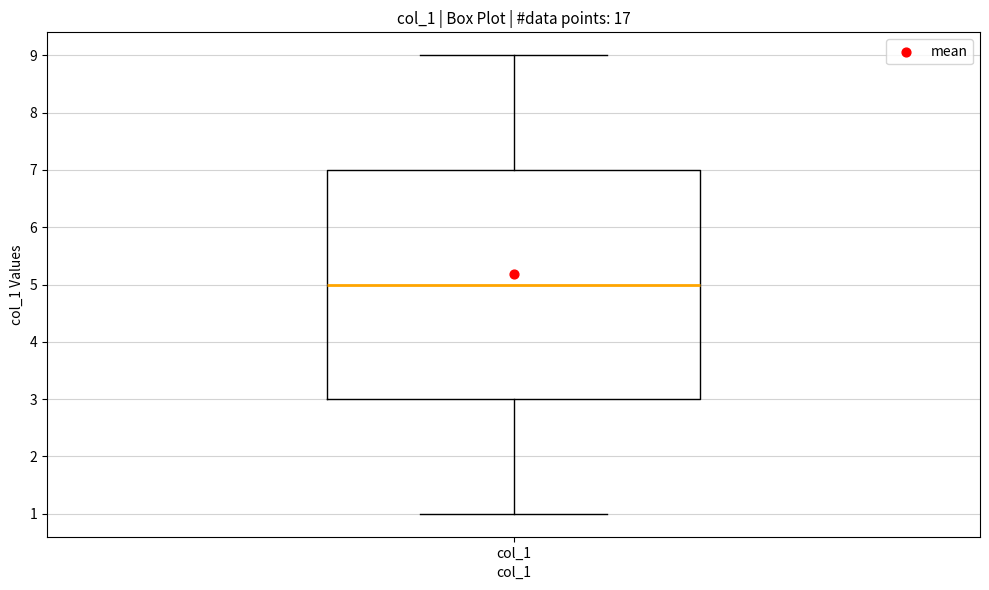

Read this box plot against the y-axis: the position of the median line, the range covered by the box, and the ends of both whiskers. The values are not printed on the chart, so give them approximately, as read against the axis.

median 5, box 3 to 7, whiskers 1 to 9